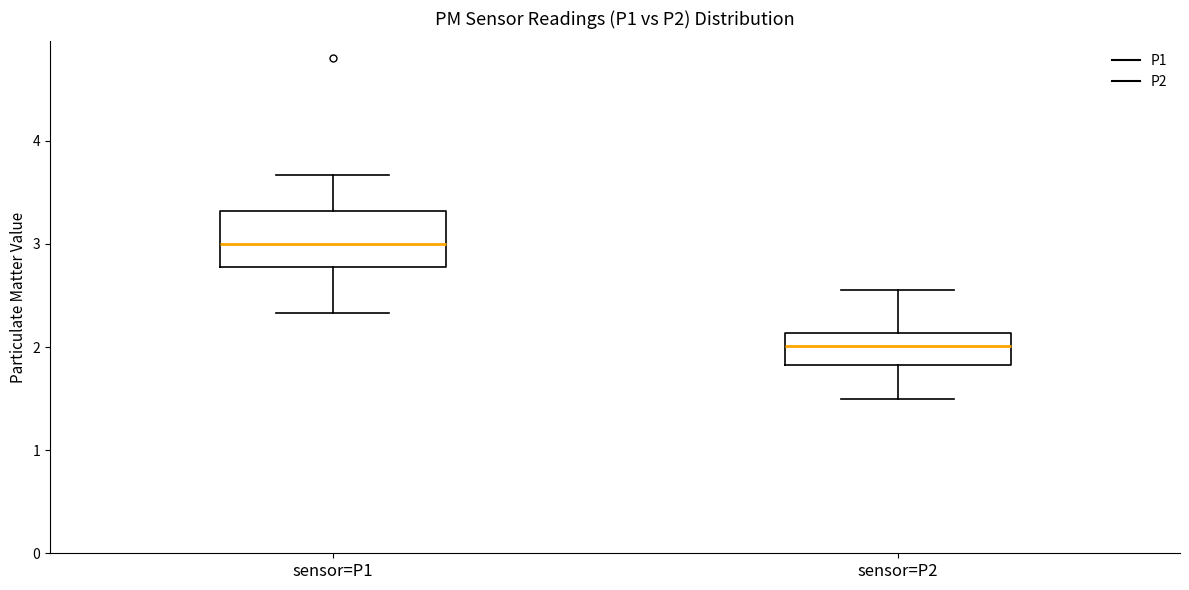

Where is the lower edge of the box for sensor=P2 on the y-axis? The values are not printed on the chart, so give them approximately, as read against the axis.

1.8